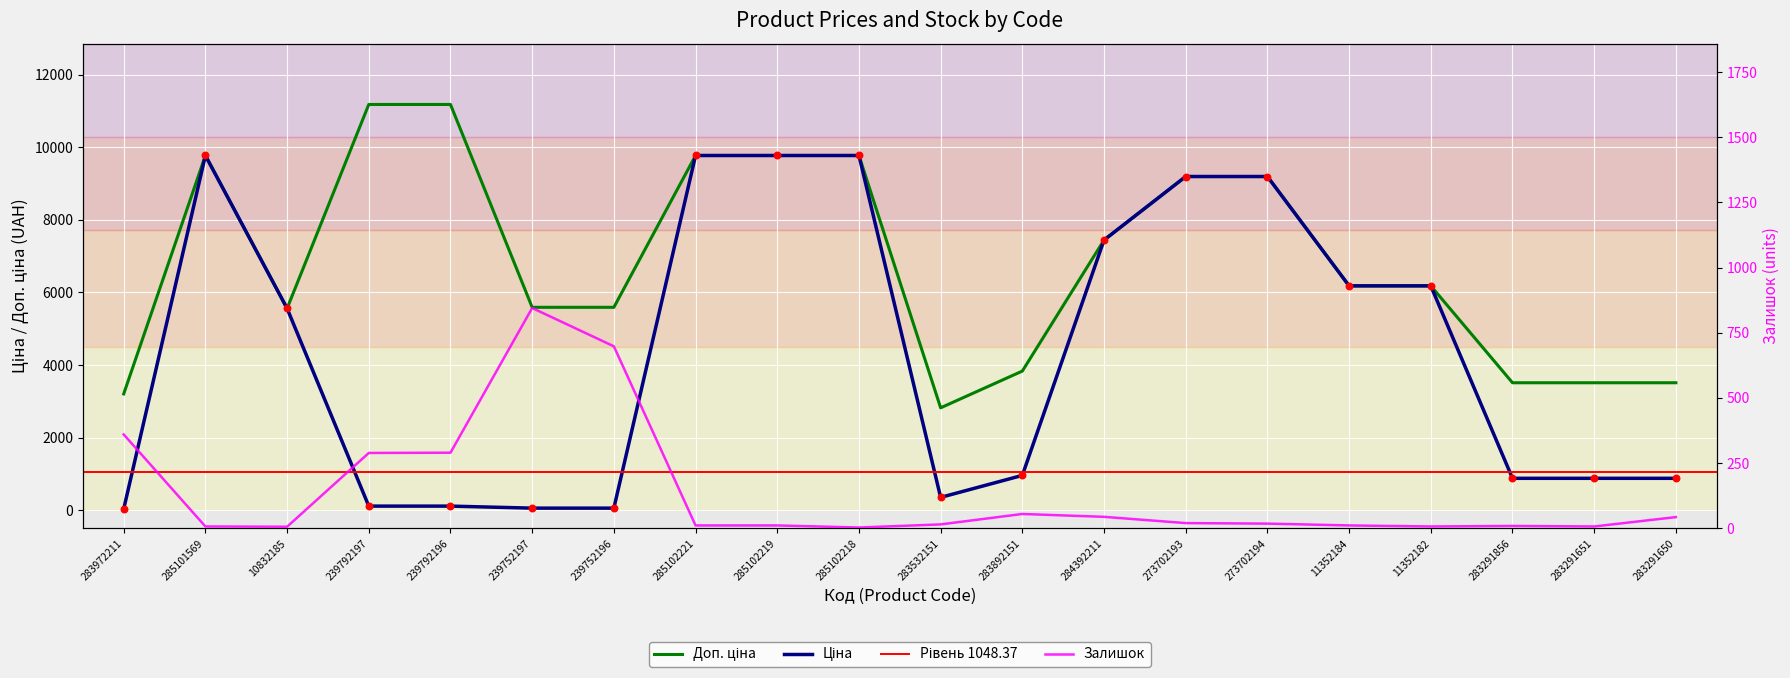

Which series reaches the maximum Y coordinate?

Доп. ціна